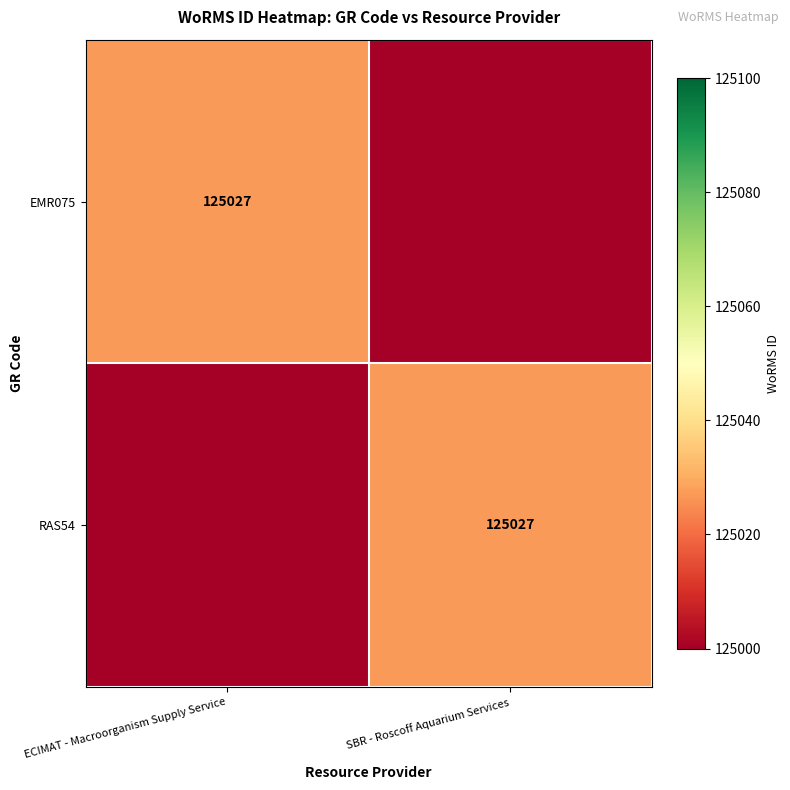

True or false: RAS54 has a value of 125027 at SBR - Roscoff Aquarium Services.

True